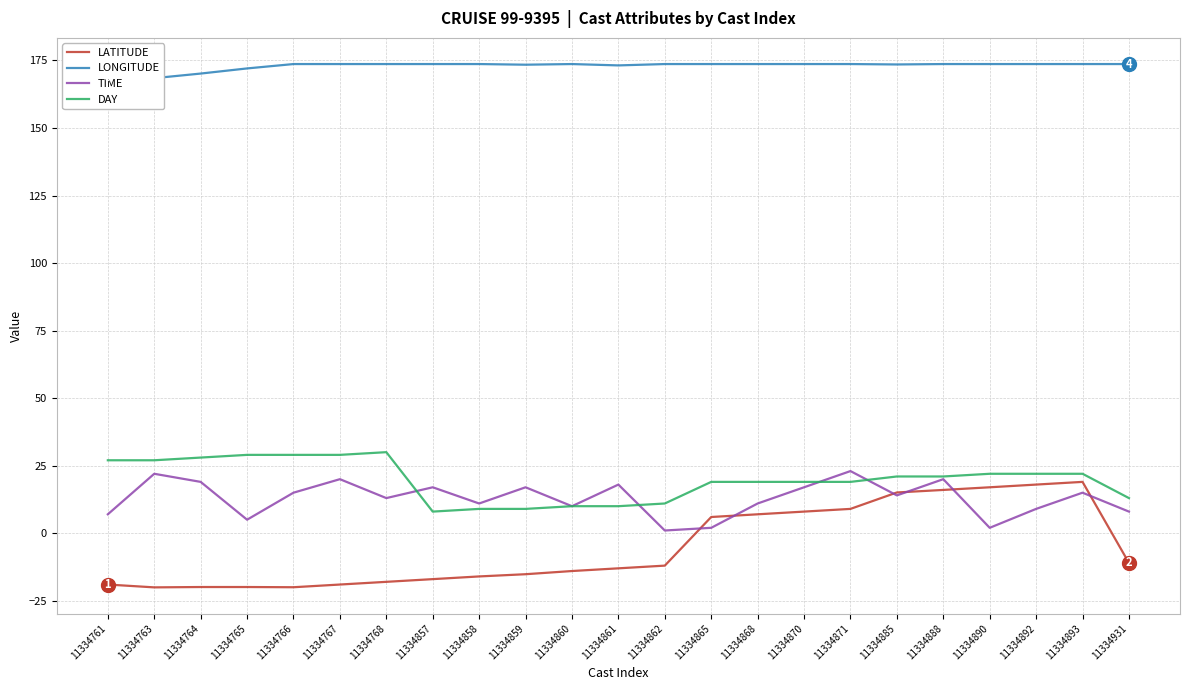

Is it true that LONGITUDE equals 109.3 at 11334858?

False